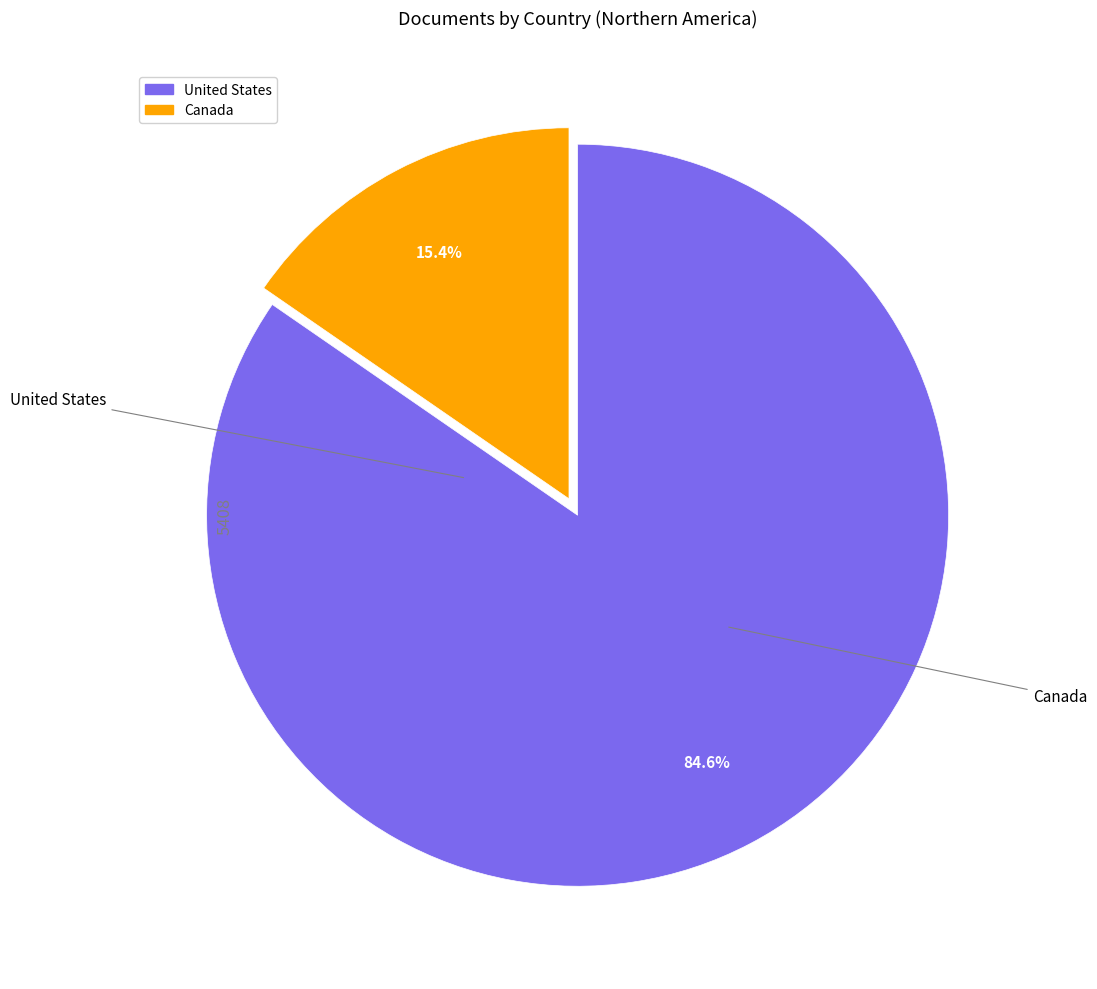

To the nearest percent, what portion does Canada represent?

15%